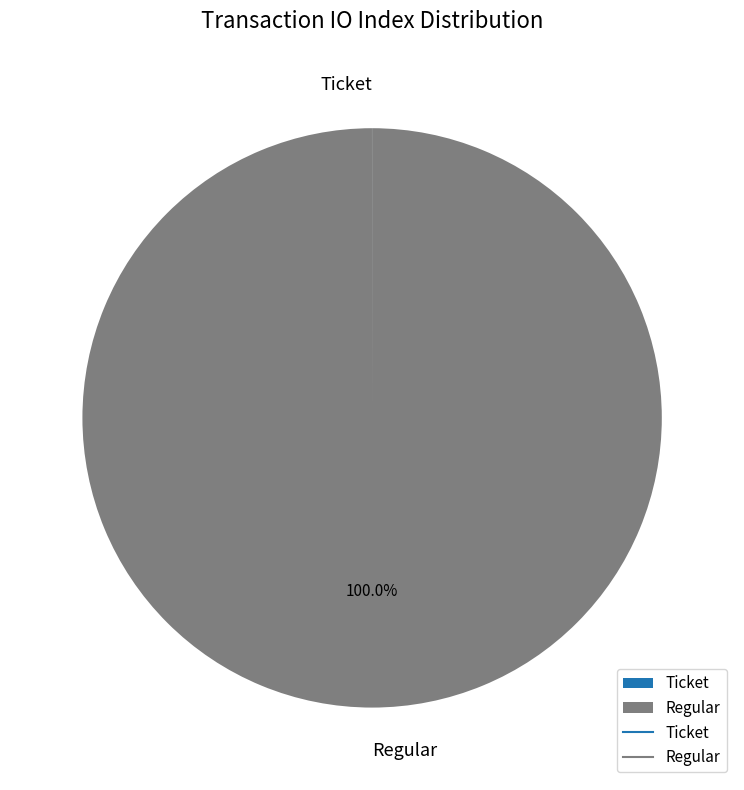

Is there a majority slice in this chart?

Yes